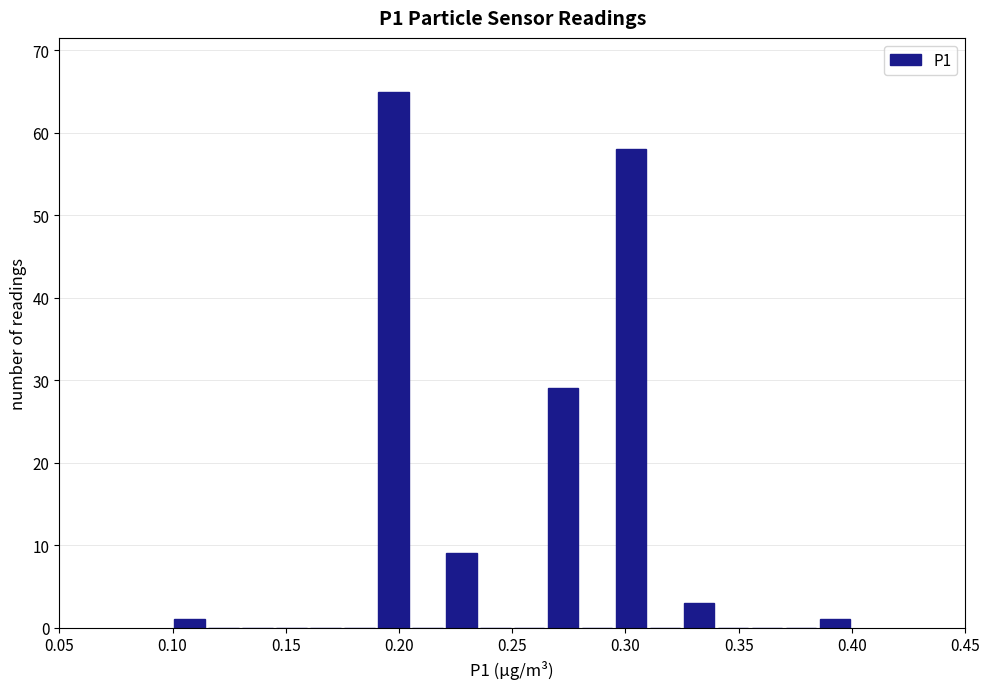

Around what value on the x-axis is the tallest bar? Give the approximate position of its centre, as read against the axis.

0.200